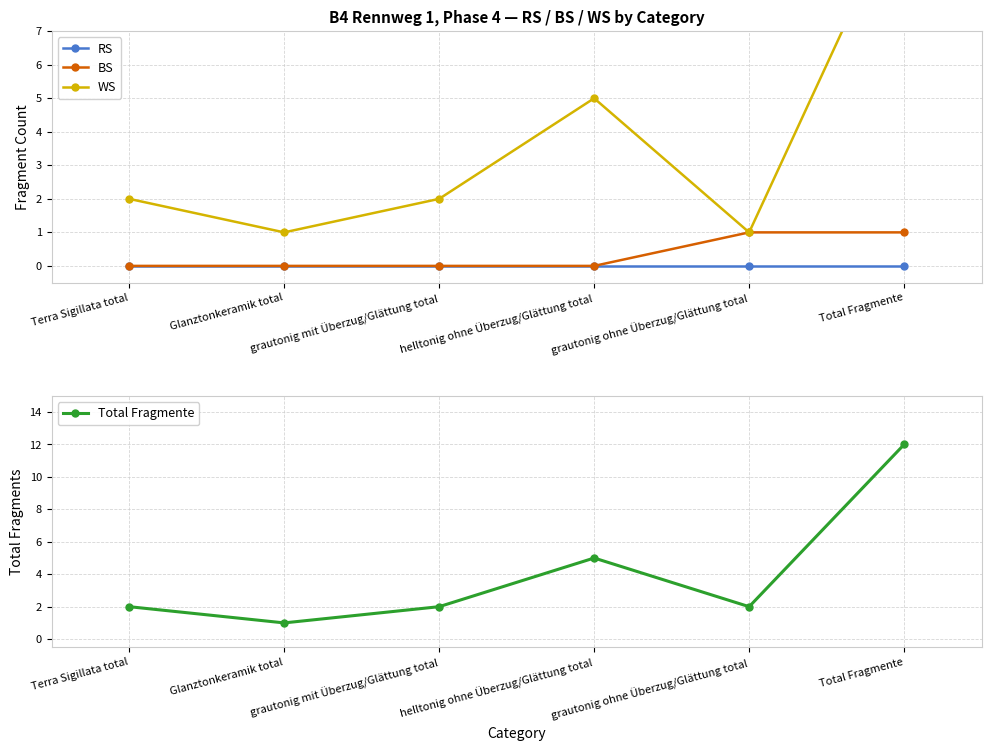

True or false: Total Fragmente and WS cross at least once.

False